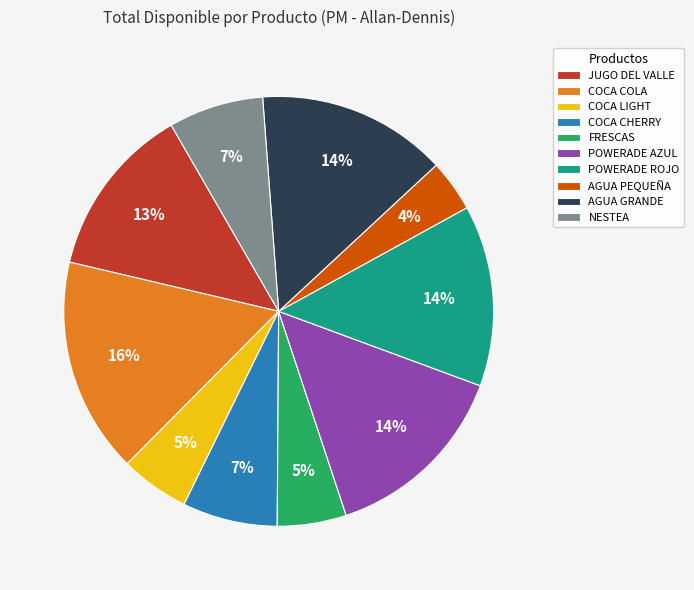

Which has a higher value, COCA COLA or AGUA GRANDE?

COCA COLA